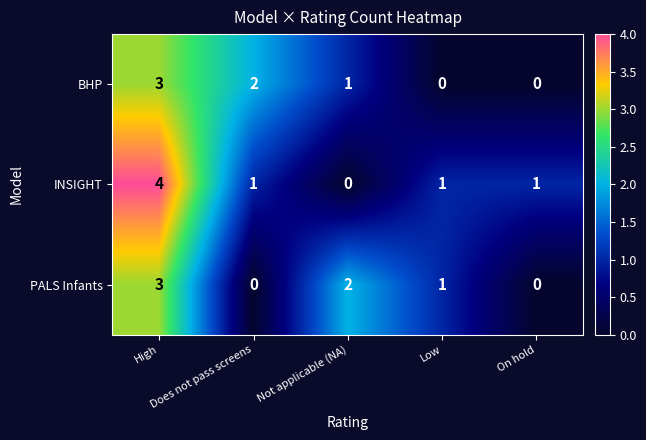

What is the difference between the maximum and second lowest values in the PALS Infants series?

3